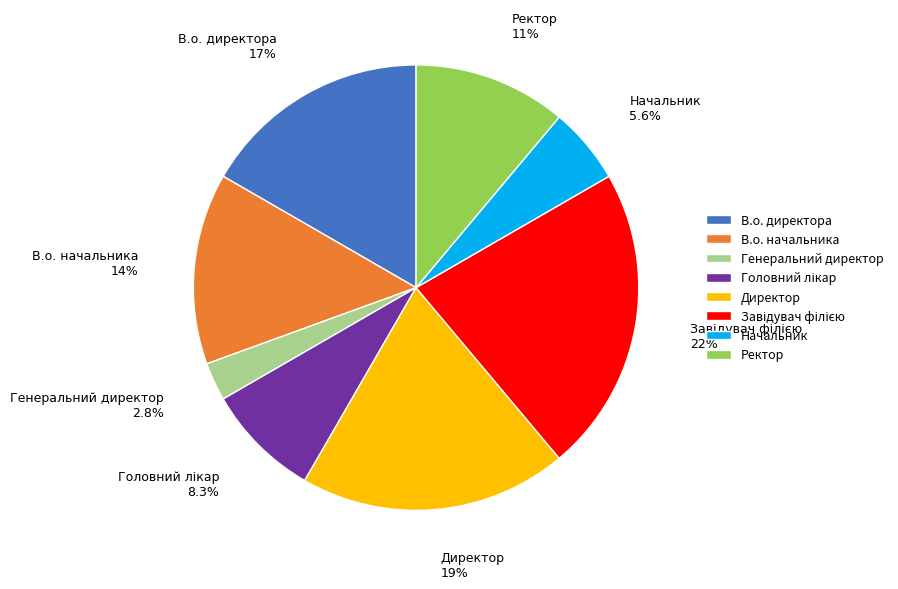

Which category has the smallest portion of the pie?

Генеральний директор